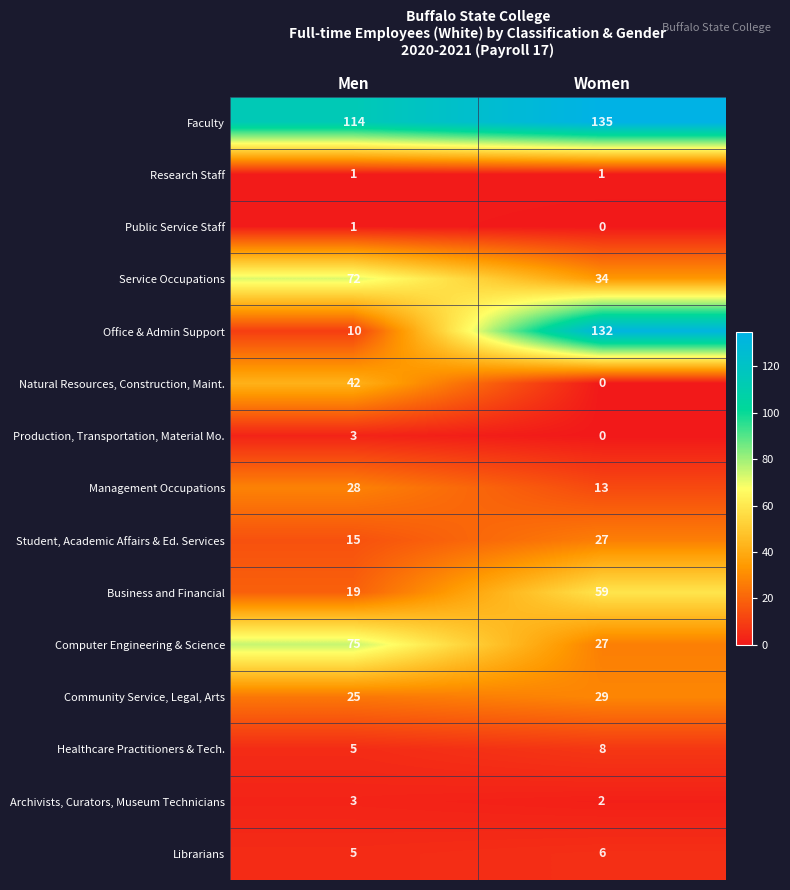

Reading left to right, extract all data points from this chart.

Faculty: 114	135
Research Staff: 1	1
Public Service Staff: 1	0
Service Occupations: 72	34
Office & Admin Support: 10	132
Natural Resources, Construction, Maint.: 42	0
Production, Transportation, Material Mo.: 3	0
Management Occupations: 28	13
Student, Academic Affairs & Ed. Services: 15	27
Business and Financial: 19	59
Computer Engineering & Science: 75	27
Community Service, Legal, Arts: 25	29
Healthcare Practitioners & Tech.: 5	8
Archivists, Curators, Museum Technicians: 3	2
Librarians: 5	6